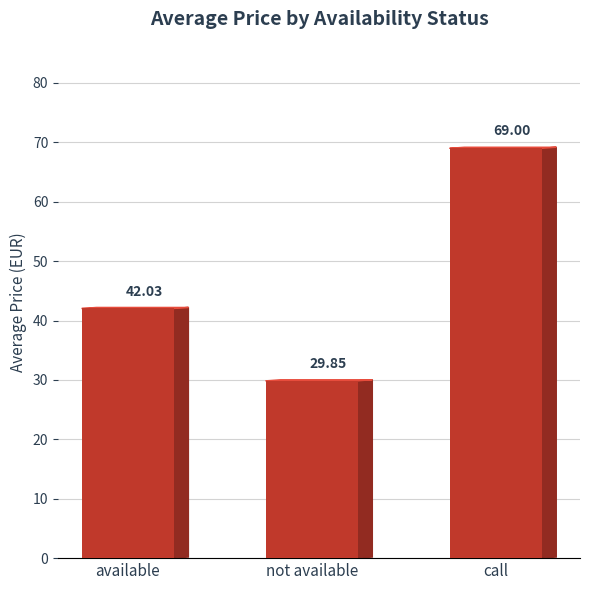

Rank the categories by value from highest to lowest.

call, available, not available